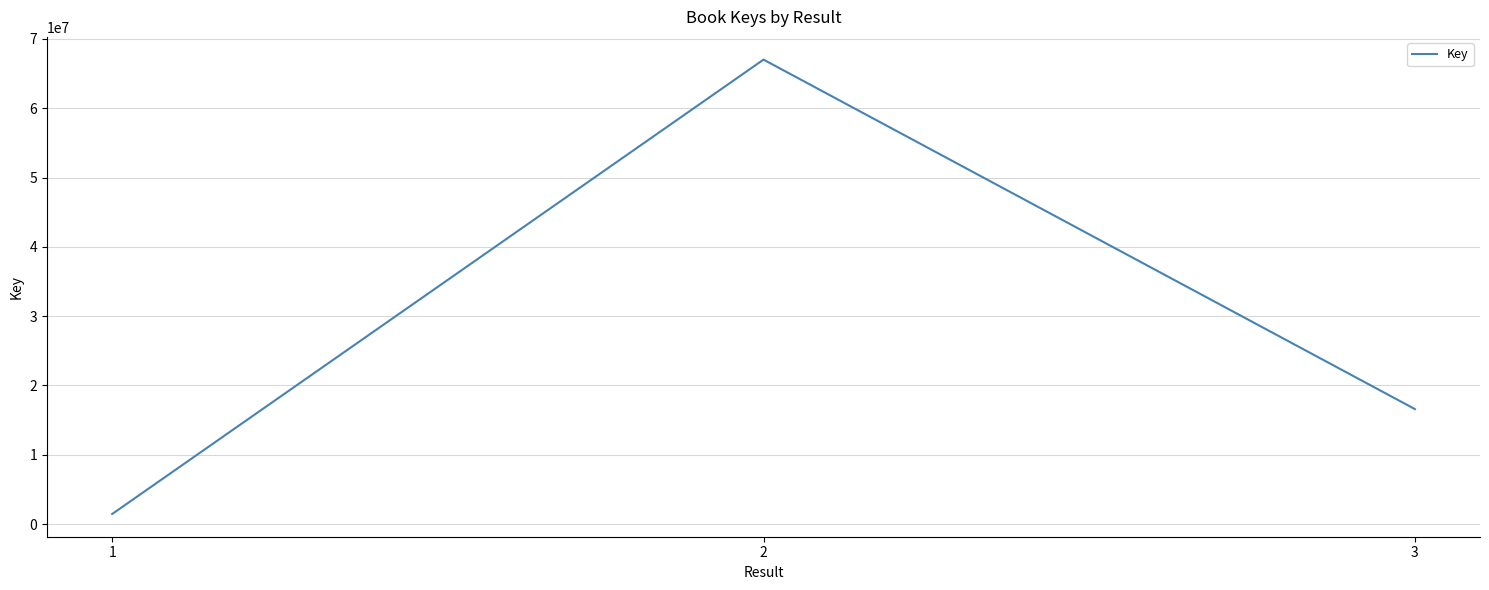

What is the difference between the maximum and minimum values?

65544270